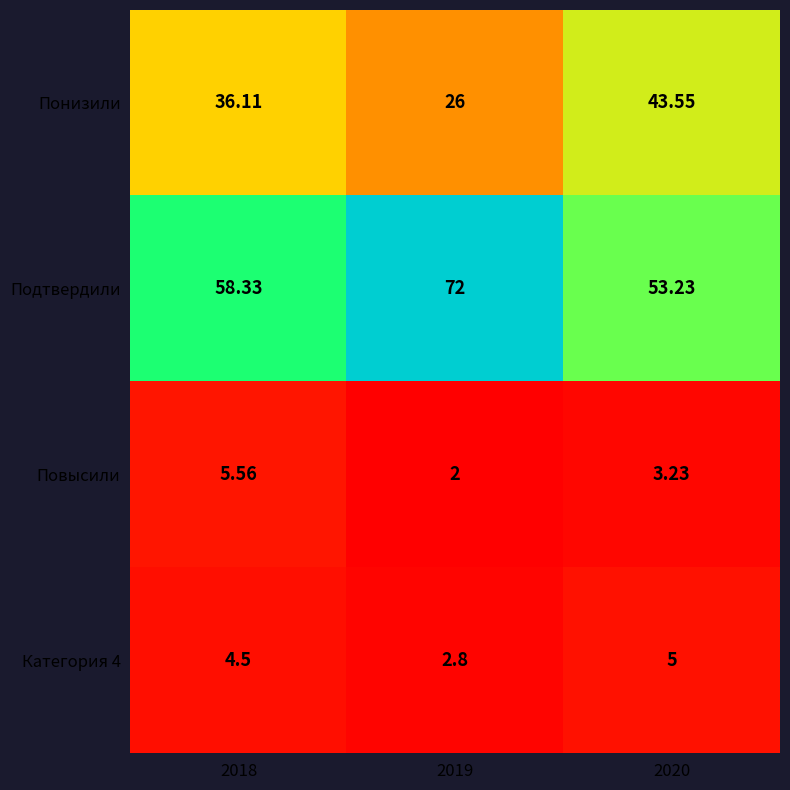

Which series has the largest total across all categories?

Подтвердили